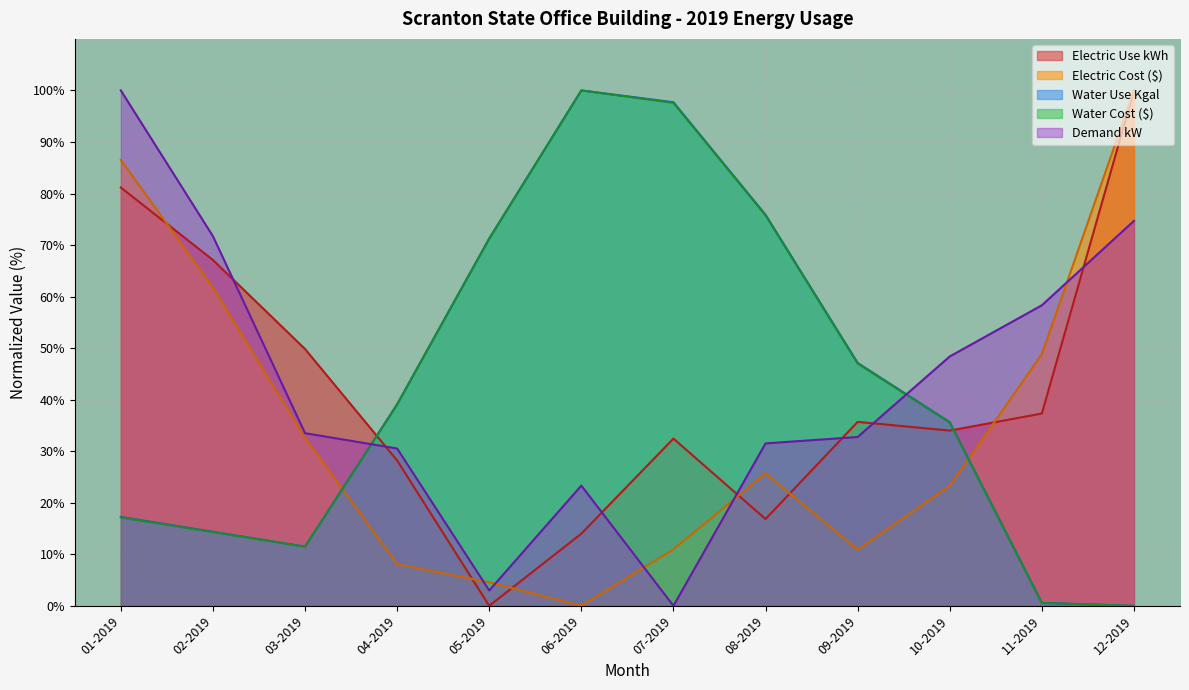

Reading left to right, extract all data points from this chart.

Electric Use kWh: 01-2019=81.2	02-2019=67.1	03-2019=49.8	04-2019=28.2	05-2019=0.0	06-2019=14.0	07-2019=32.4	08-2019=16.8	09-2019=35.7	10-2019=34.0	11-2019=37.3	12-2019=100.0
Demand kW: 01-2019=100.0	02-2019=71.7	03-2019=33.5	04-2019=30.5	05-2019=3.0	06-2019=23.3	07-2019=0.0	08-2019=31.5	09-2019=32.8	10-2019=48.4	11-2019=58.3	12-2019=74.7
Electric Cost: 01-2019=86.5	02-2019=61.7	03-2019=32.6	04-2019=8.1	05-2019=4.6	06-2019=0.0	07-2019=11.0	08-2019=25.7	09-2019=10.9	10-2019=23.3	11-2019=48.8	12-2019=100.0
Water Use Kgal: 01-2019=17.2	02-2019=14.4	03-2019=11.5	04-2019=39.1	05-2019=71.3	06-2019=100.0	07-2019=97.7	08-2019=75.9	09-2019=47.1	10-2019=35.6	11-2019=0.6	12-2019=0.0
Water Cost: 01-2019=17.1	02-2019=14.3	03-2019=11.5	04-2019=39.1	05-2019=71.2	06-2019=100.0	07-2019=97.6	08-2019=75.8	09-2019=47.0	10-2019=35.6	11-2019=0.6	12-2019=0.0